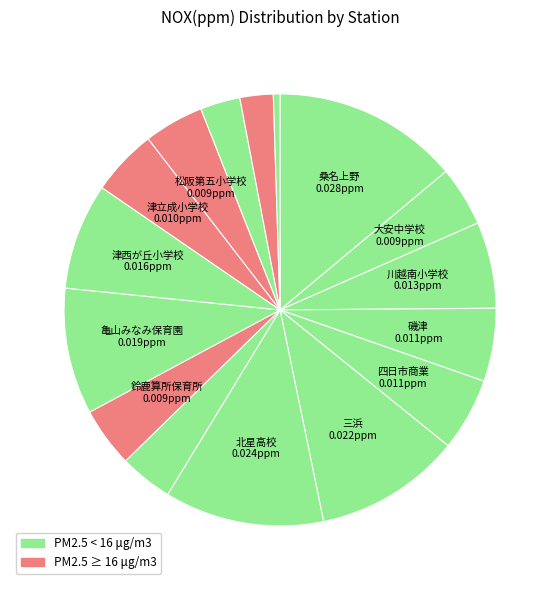

Does any single category account for the majority?

No